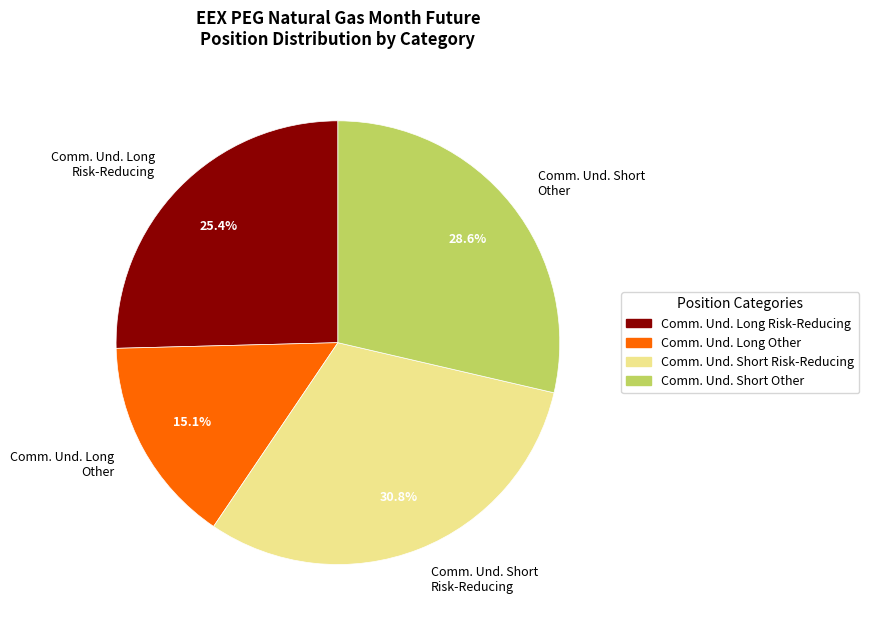

Which slice is the largest?

Comm. Und. Short Risk-Reducing